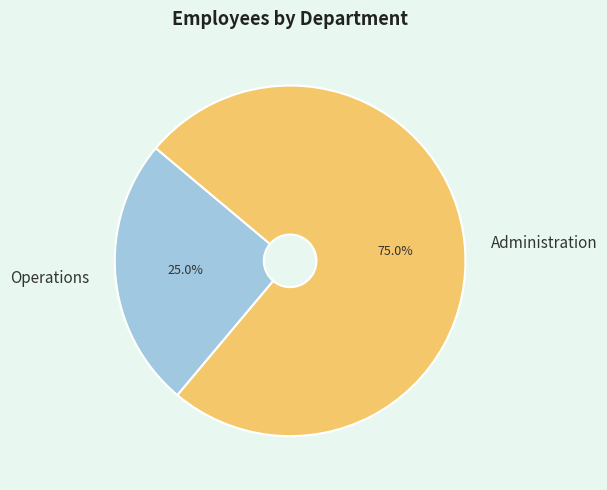

Is there a majority slice in this chart?

Yes